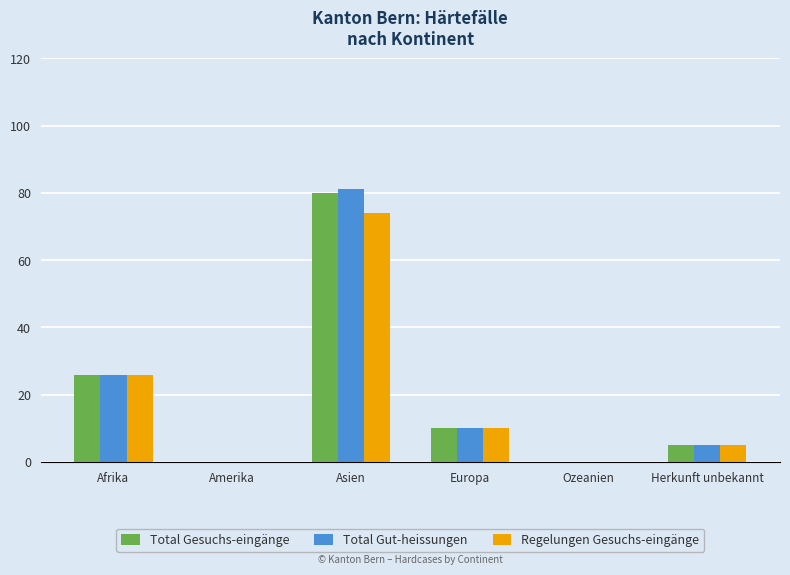

What is the sum of the Regelungen Gesuchs-eingänge values at Asien and Herkunft unbekannt?

79